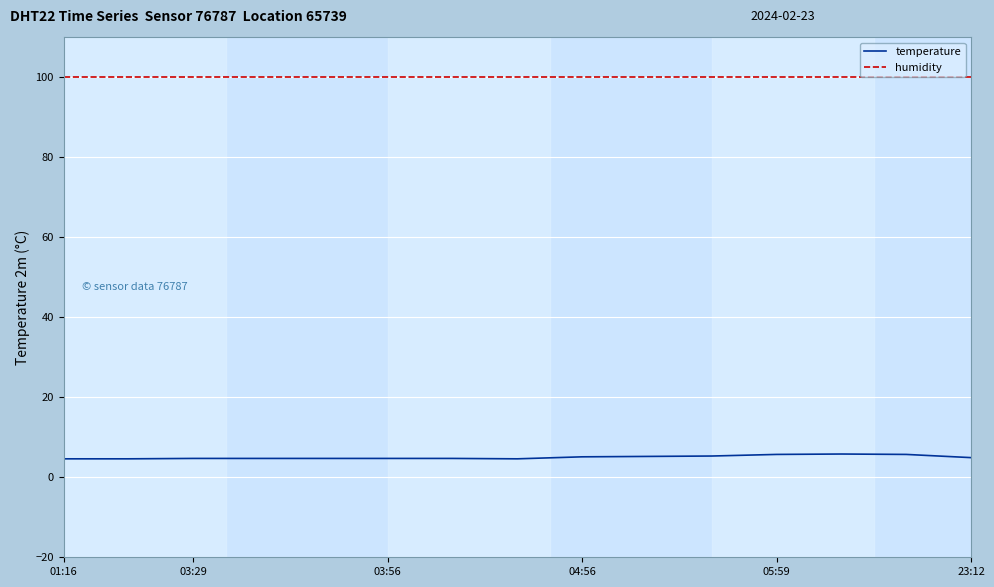

Does the chart have visible grid lines?

Yes